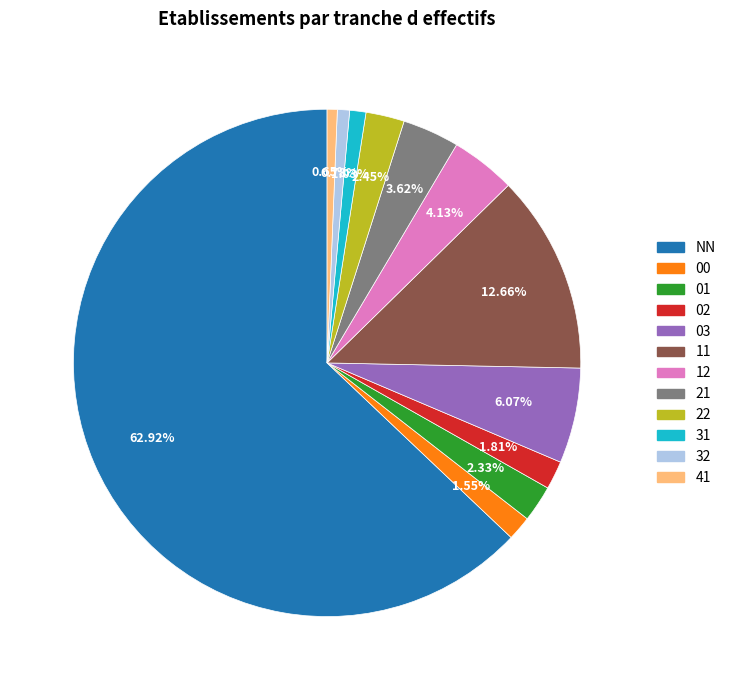

True or false: 02 accounts for 2% of the total.

True